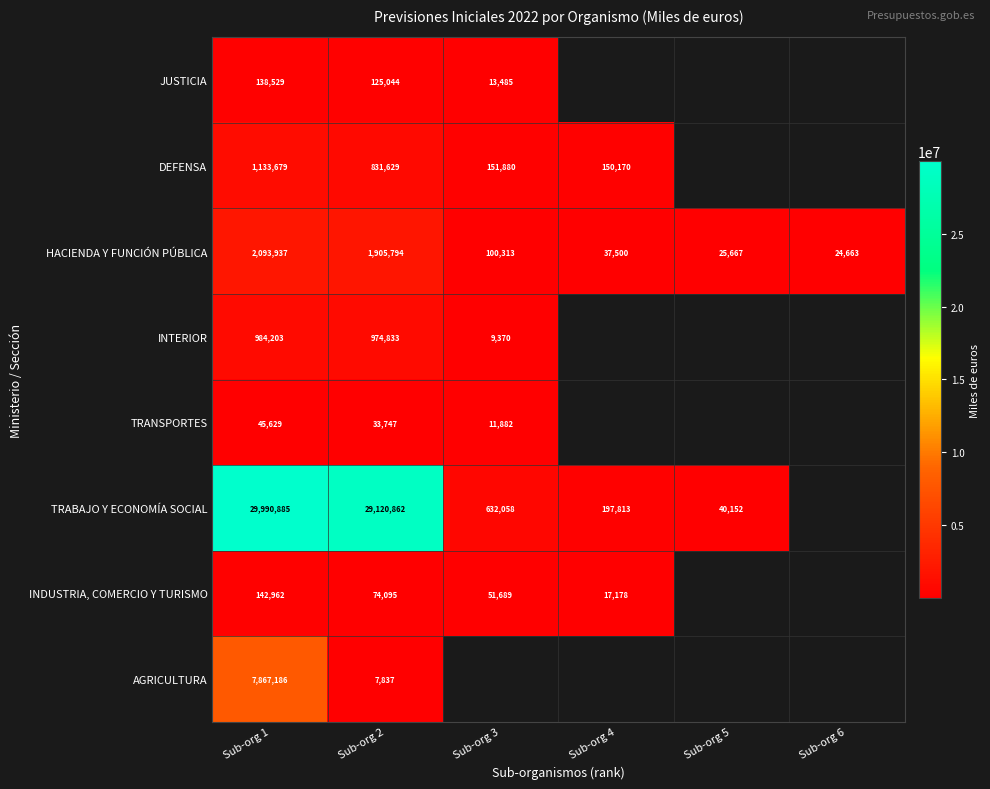

True or false: HACIENDA Y FUNCIÓN PÚBLICA has a value of 2896061.6 at Sub-org 2.

False